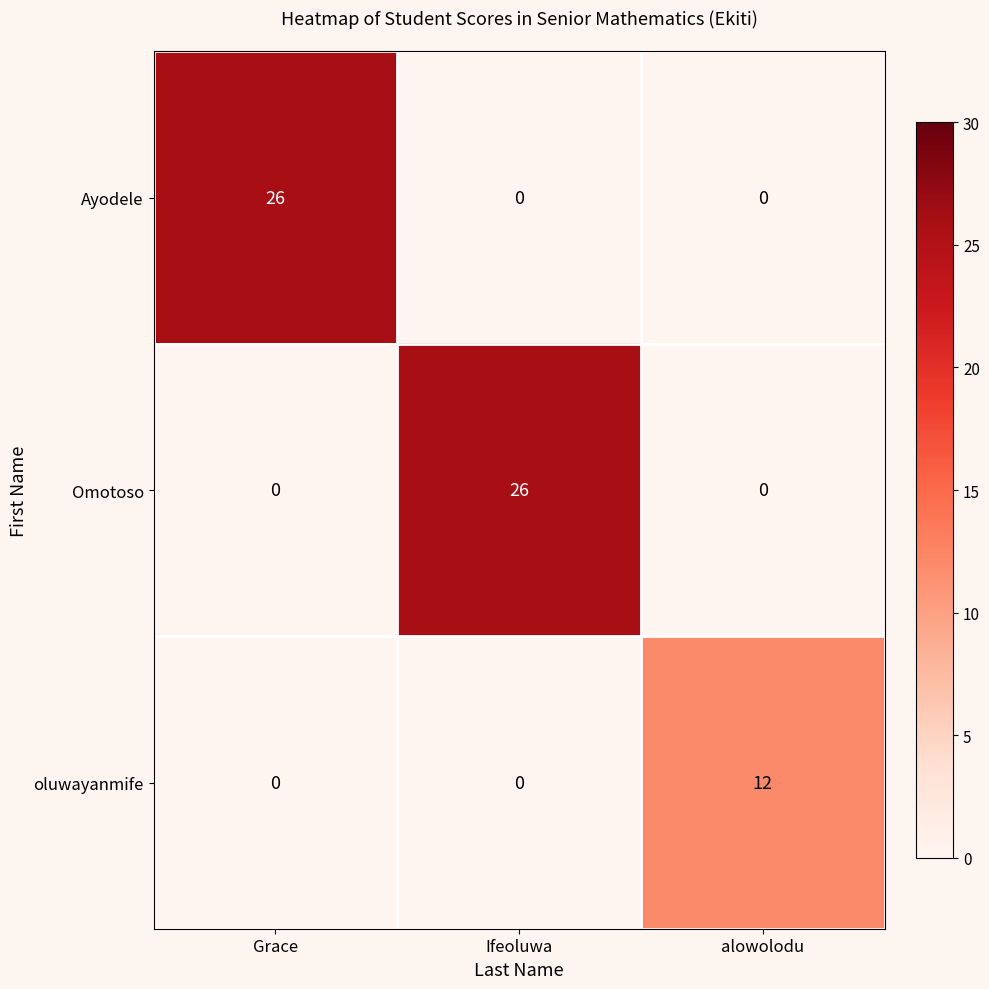

What is the difference between the highest and lowest values at Grace?

26